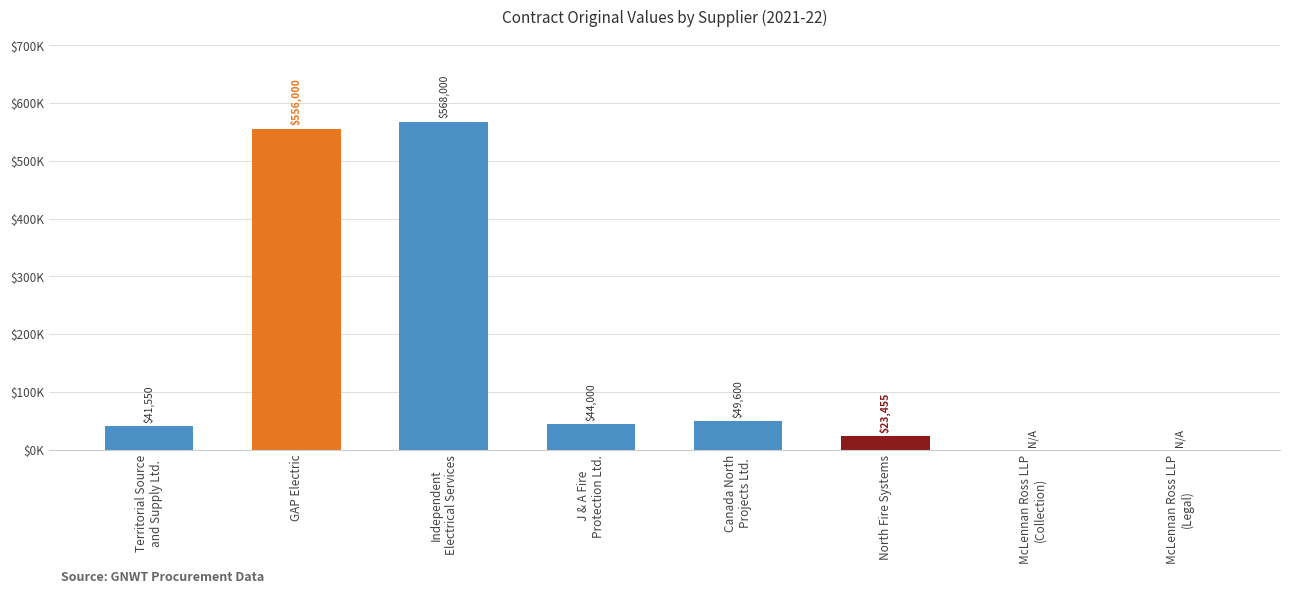

Are the bars horizontal?

No